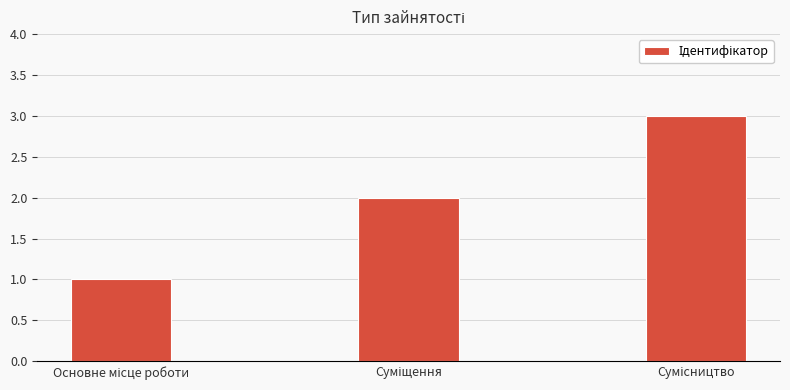

How many values are below 2?

1